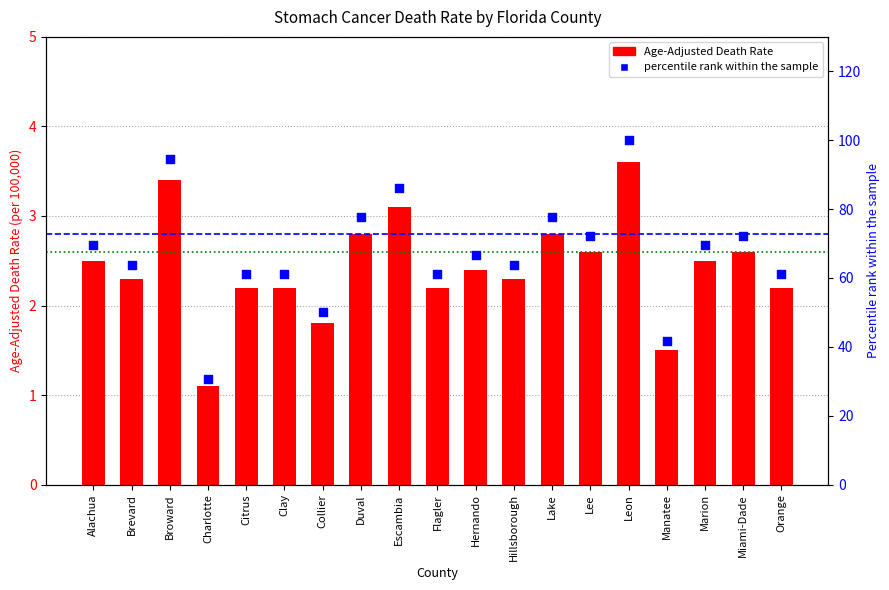

What is the change in value from Lake to Leon?

+0.8